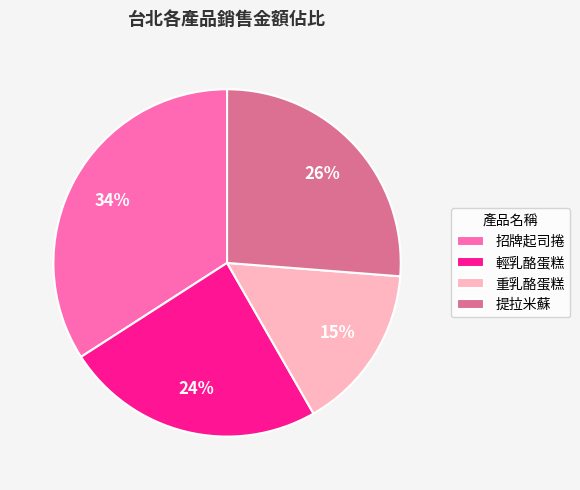

Which has a higher value, 輕乳酪蛋糕 or 重乳酪蛋糕?

輕乳酪蛋糕